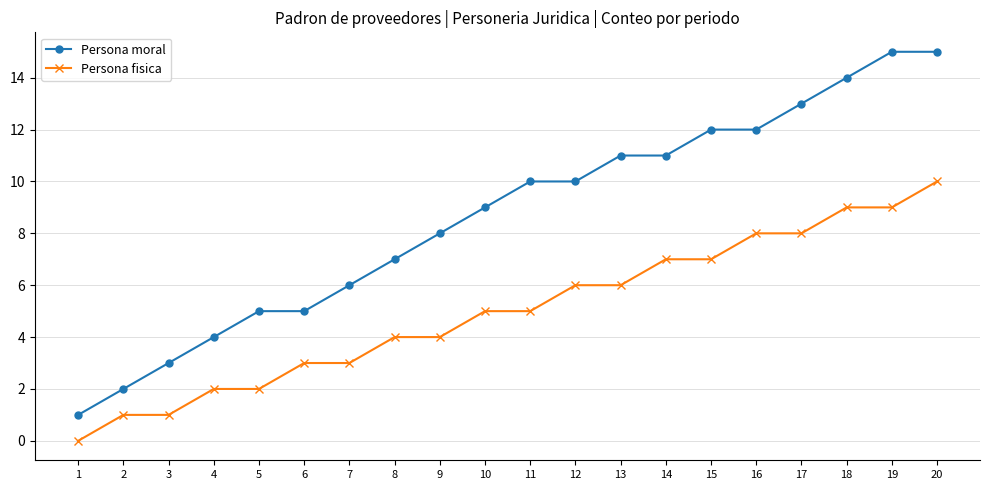

Count the number of data series in this chart.

2